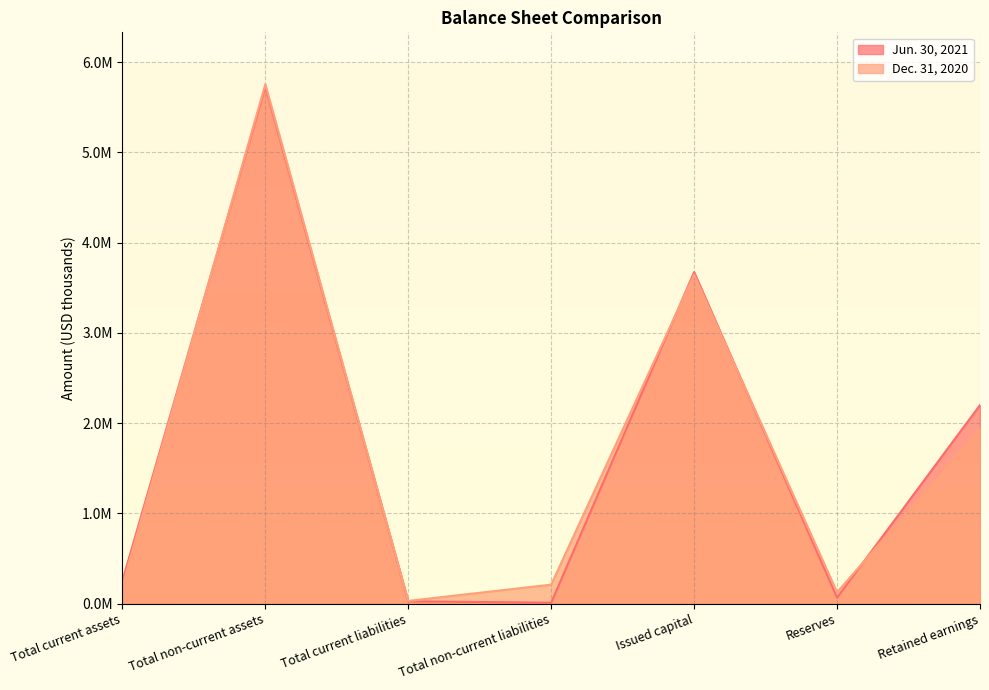

What are all the series names shown in the legend?

Jun. 30, 2021, Dec. 31, 2020